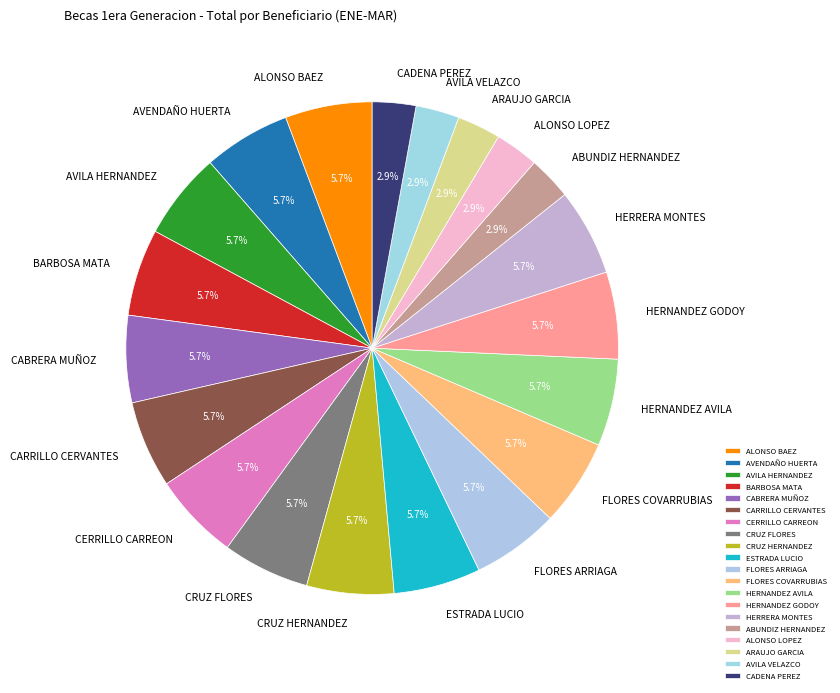

Combined, what portion of the pie is CERRILLO CARREON and CARRILLO CERVANTES?

11.4%